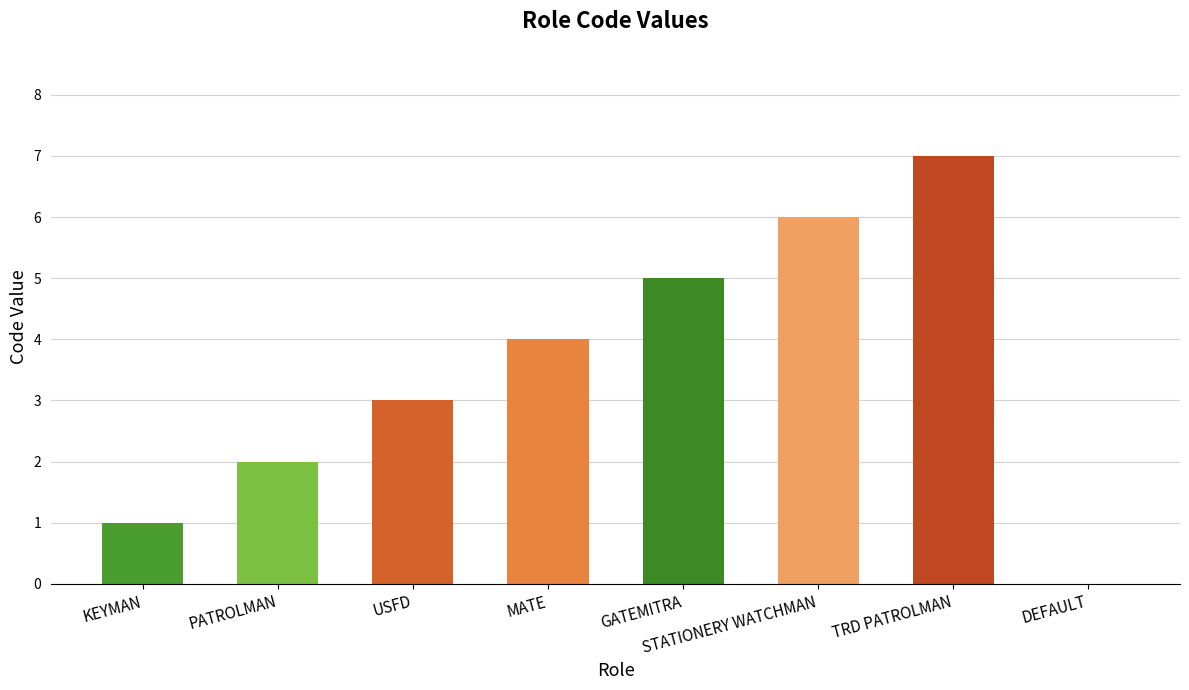

Reading right to left, extract all data points from this chart.

DEFAULT=0	TRD PATROLMAN=7	STATIONERY WATCHMAN=6	GATEMITRA=5	MATE=4	USFD=3	PATROLMAN=2	KEYMAN=1